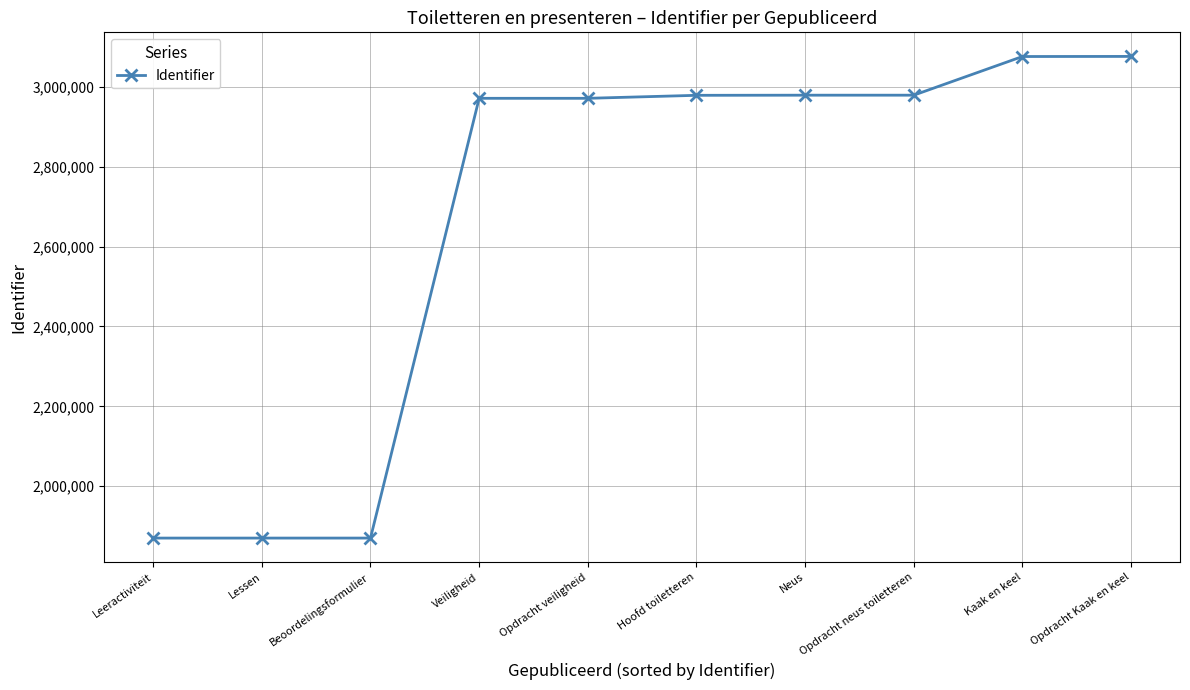

What is the approximate value at Opdracht neus toiletteren, to the nearest 100?

2978800